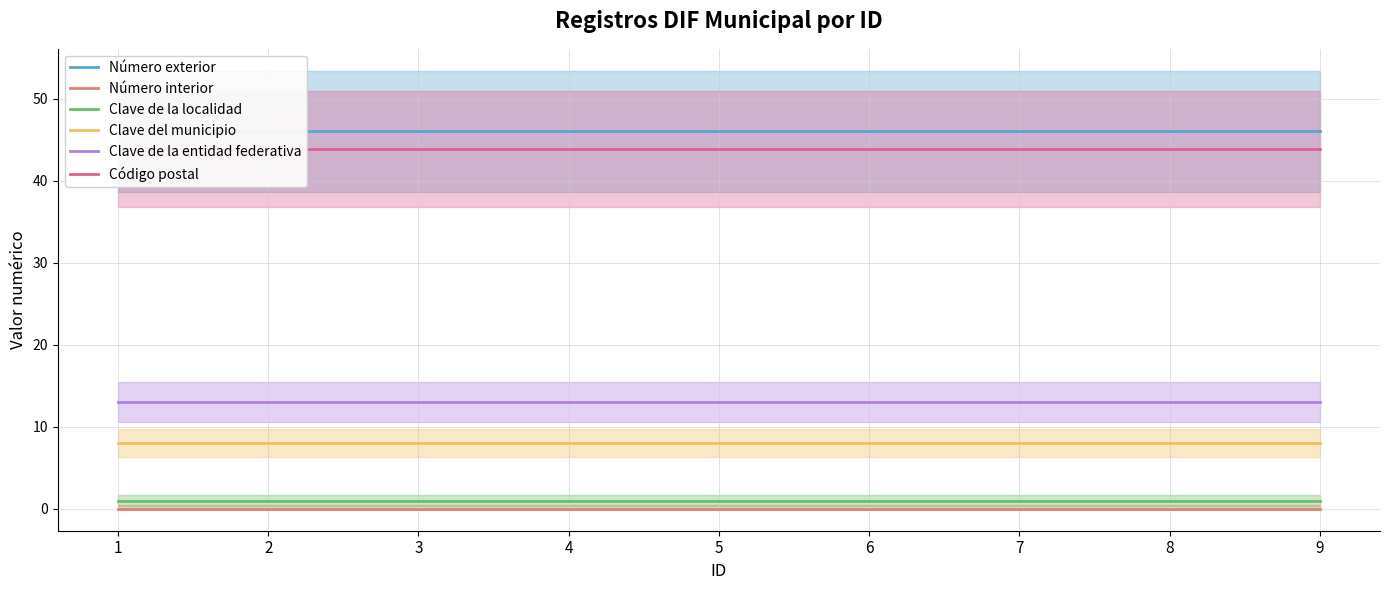

True or false: Número exterior and Clave de la entidad federativa cross at least once.

False